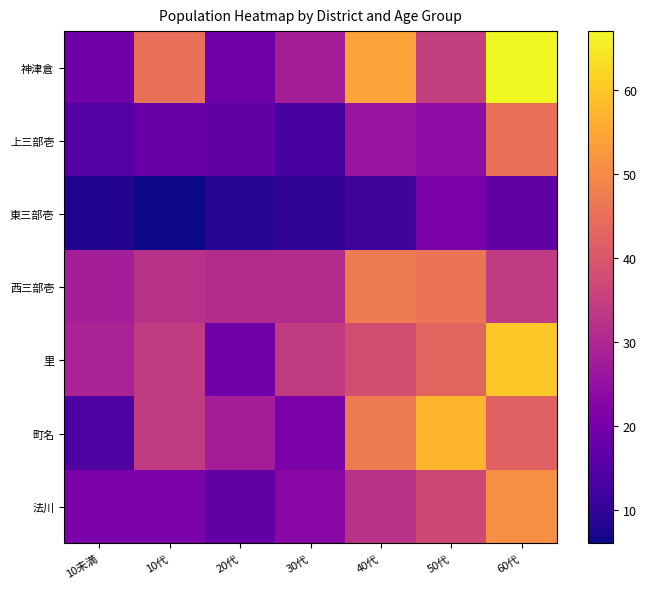

Reading left to right, transcribe all the data shown in this chart.

神津倉: 10未満=19	10代=45	20代=19	30代=28	40代=54	50代=35	60代=67
上三部壱: 10未満=15	10代=18	20代=17	30代=13	40代=26	50代=24	60代=45
東三部壱: 10未満=8	10代=6	20代=9	30代=10	40代=12	50代=21	60代=17
西三部壱: 10未満=28	10代=32	20代=31	30代=31	40代=47	50代=46	60代=34
里: 10未満=29	10代=34	20代=19	30代=34	40代=38	50代=43	60代=60
町名: 10未満=14	10代=34	20代=28	30代=21	40代=47	50代=57	60代=42
法川: 10未満=21	10代=21	20代=17	30代=23	40代=32	50代=37	60代=51